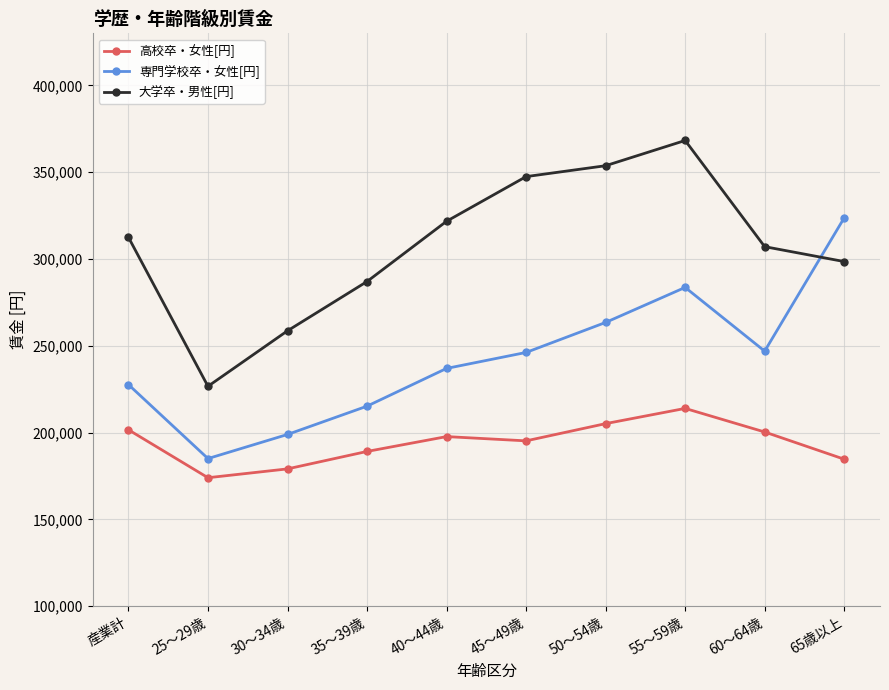

What is the sum of all 高校卒・女性[円] values?

1941040